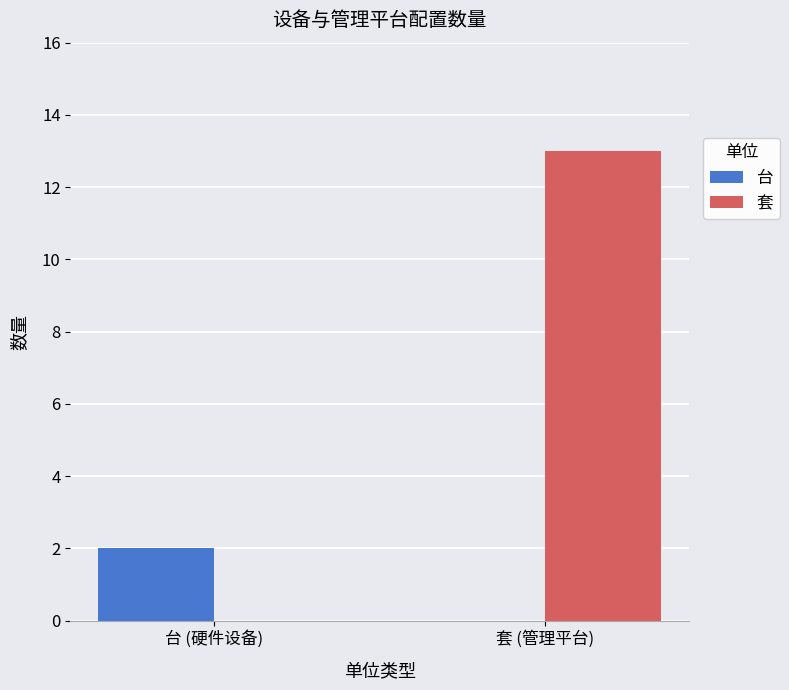

At which category is the sum across all series the highest?

套 (管理平台)